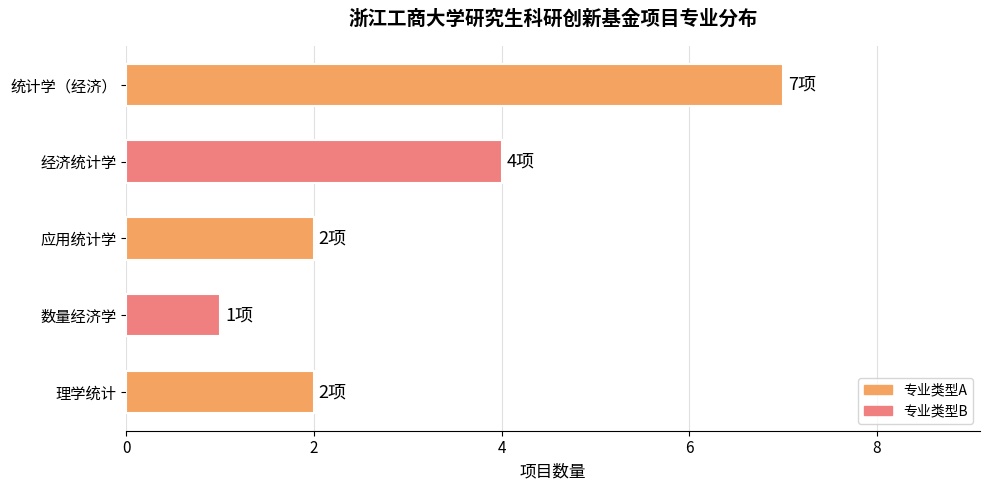

Is it true that the value at 经济统计学 is 4?

True